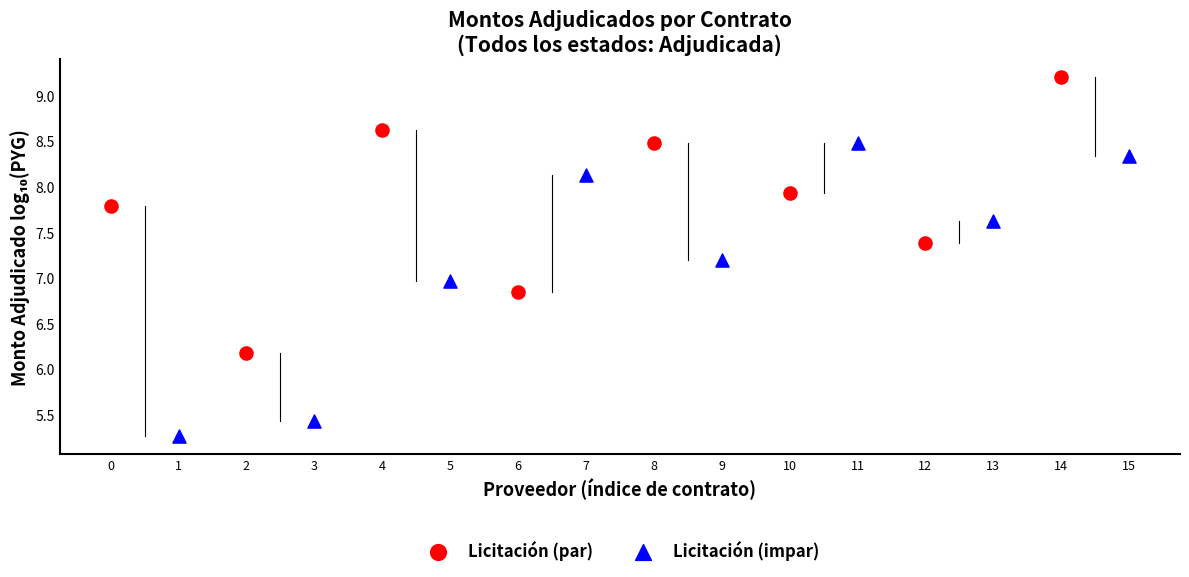

What are all the series names shown in the legend?

Licitación (par), Licitación (impar)